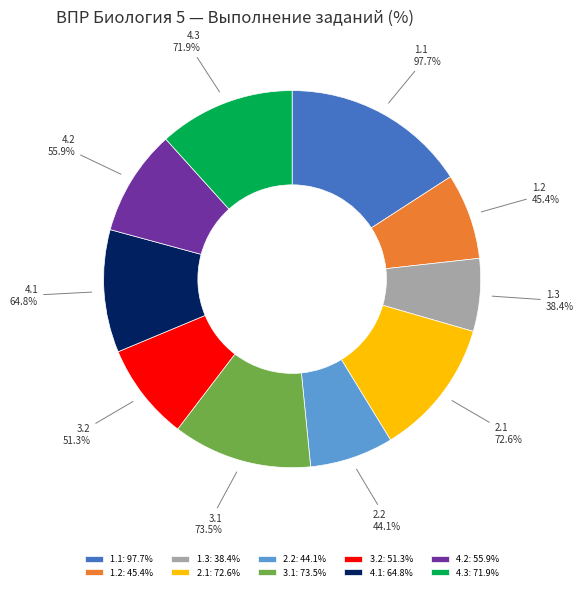

What portion of the pie excludes 1.3?

93.8%